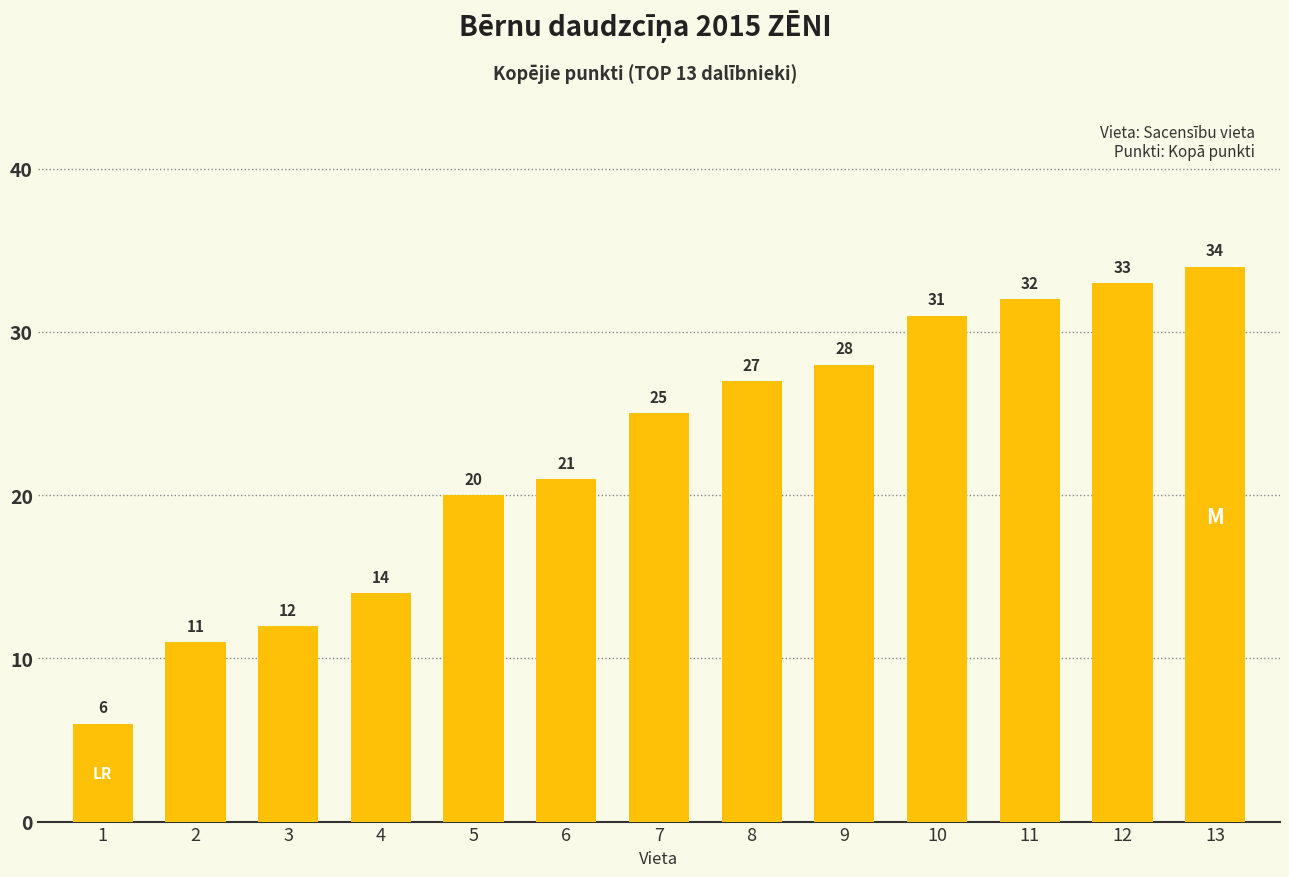

The chart shows a value of 25 at 7. True or false?

True